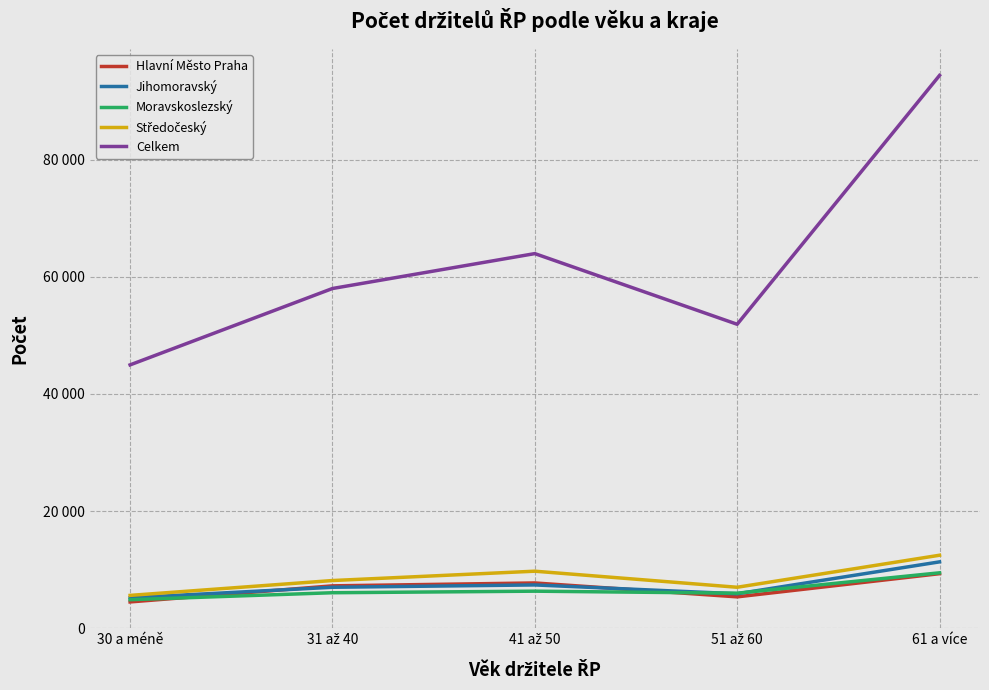

The value of Hlavní Město Praha at 61 a více is 5512. True or false?

False